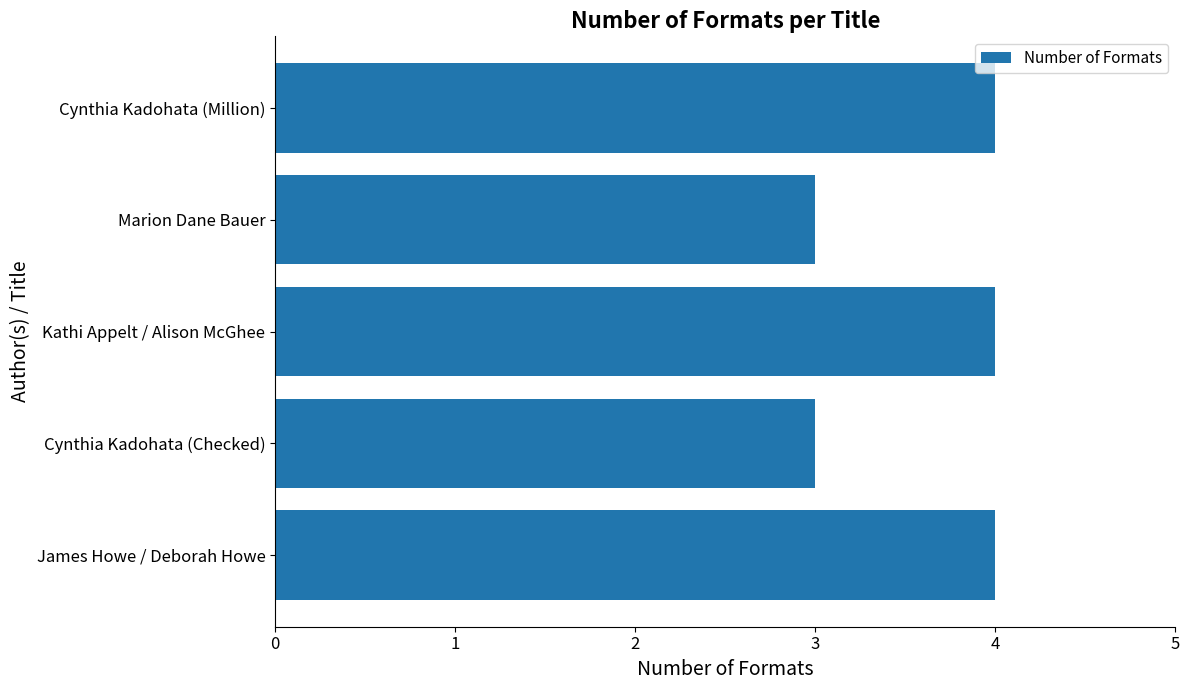

Reading bottom to top, transcribe all the data shown in this chart.

James Howe / Deborah Howe=4	Cynthia Kadohata (Checked)=3	Kathi Appelt / Alison McGhee=4	Marion Dane Bauer=3	Cynthia Kadohata (Million)=4